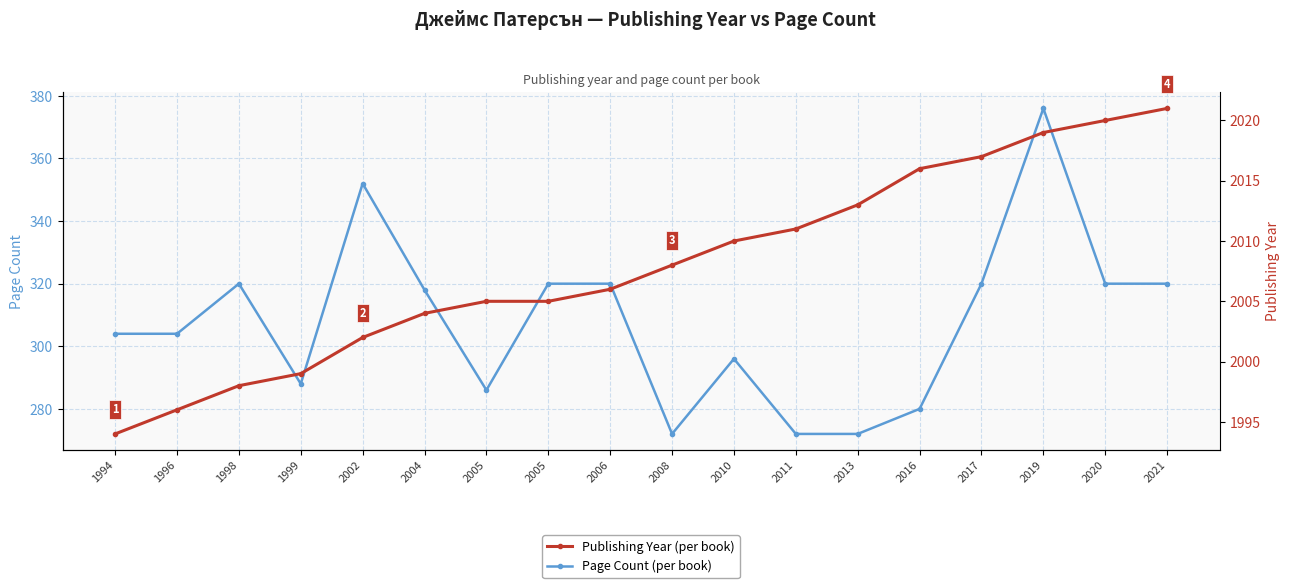

Count the number of data series in this chart.

2